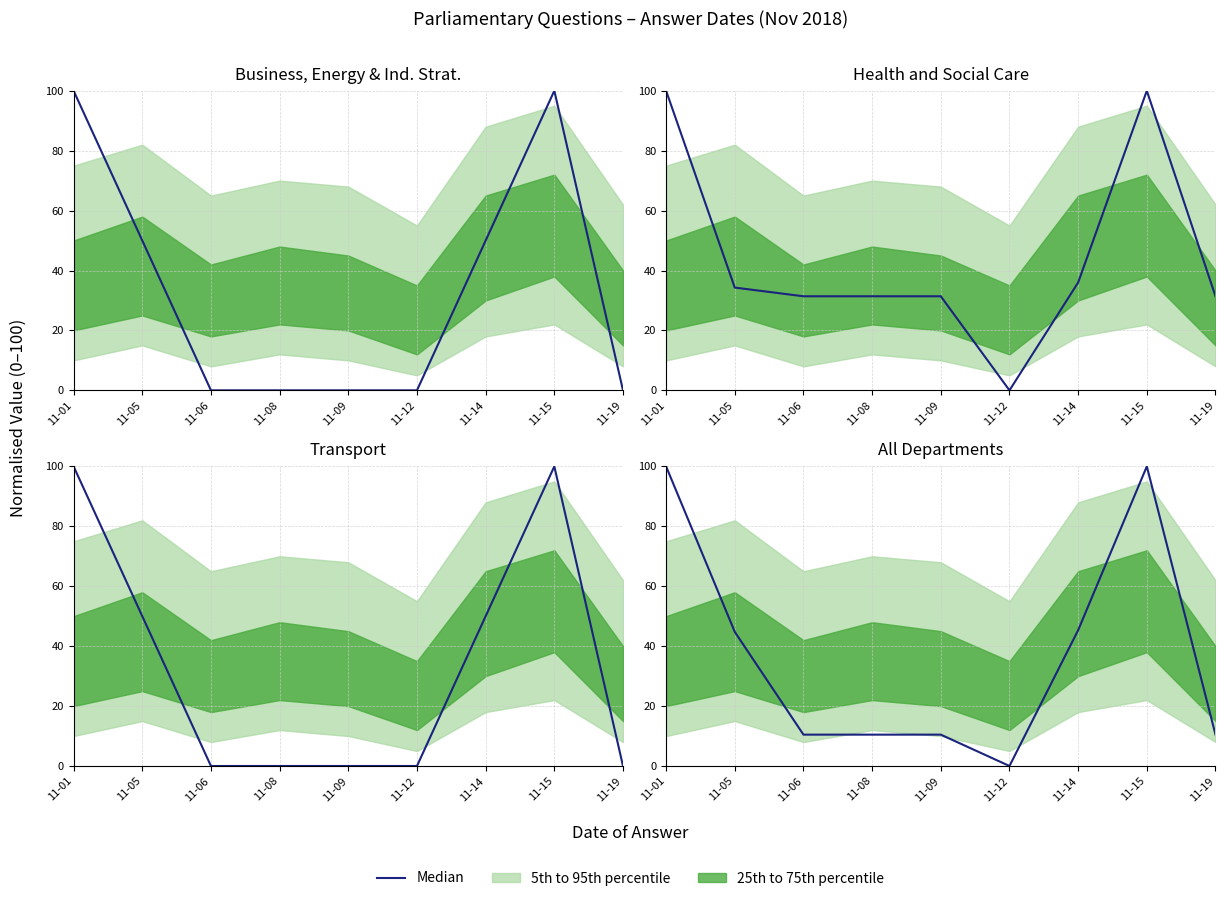

List the labels in order of value, largest first.

11-01, 11-15, 11-14, 11-05, 11-06, 11-08, 11-09, 11-19, 11-12